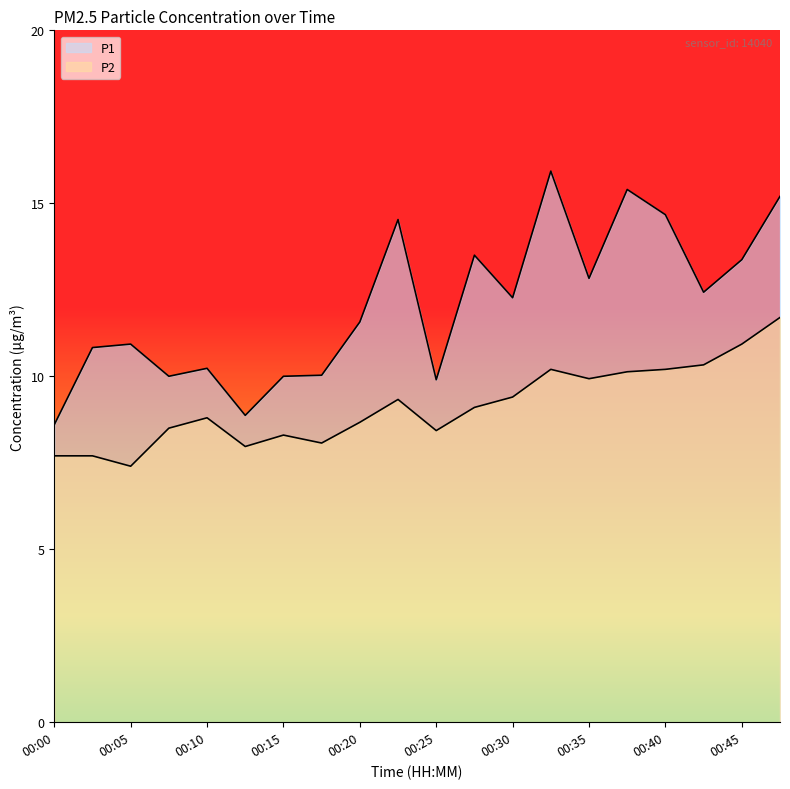

Does the chart have visible grid lines?

No